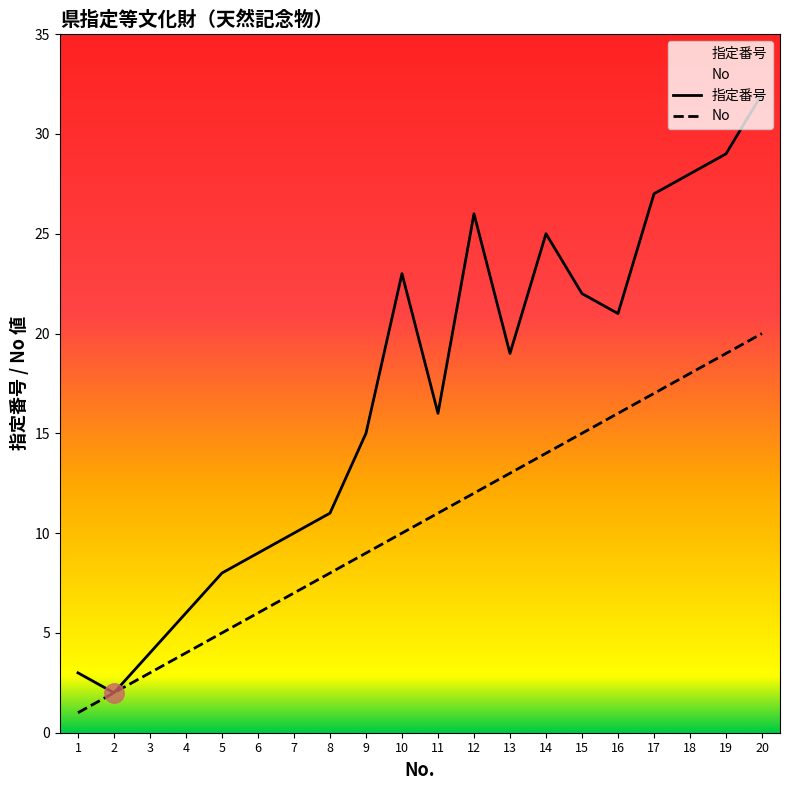

Which series has the largest total across all categories?

指定番号